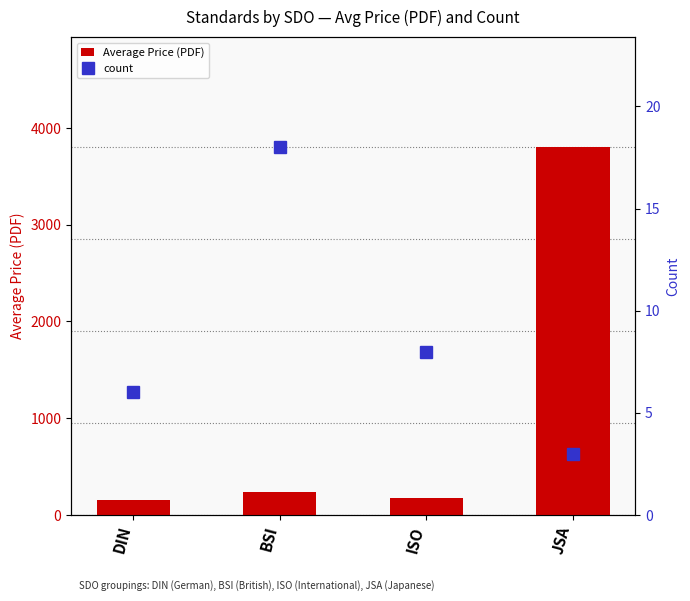

The value of count at BSI is 30.9. True or false?

False